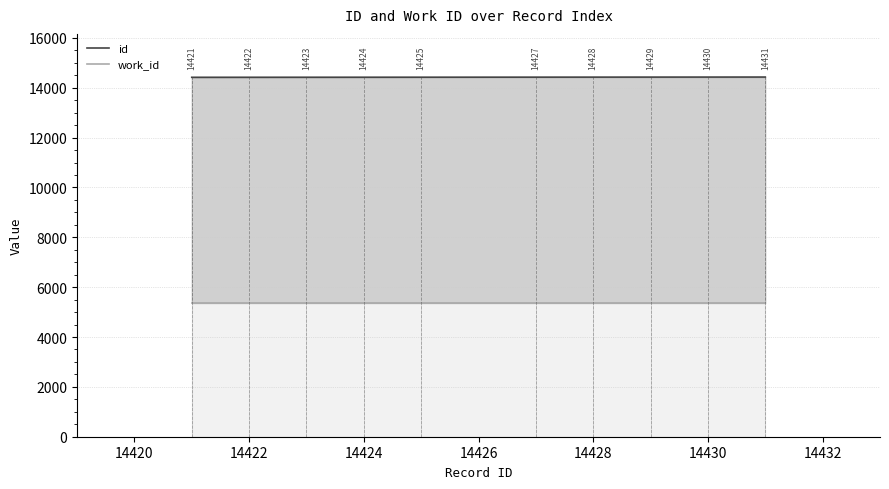

How many categories are shown in the chart?

10